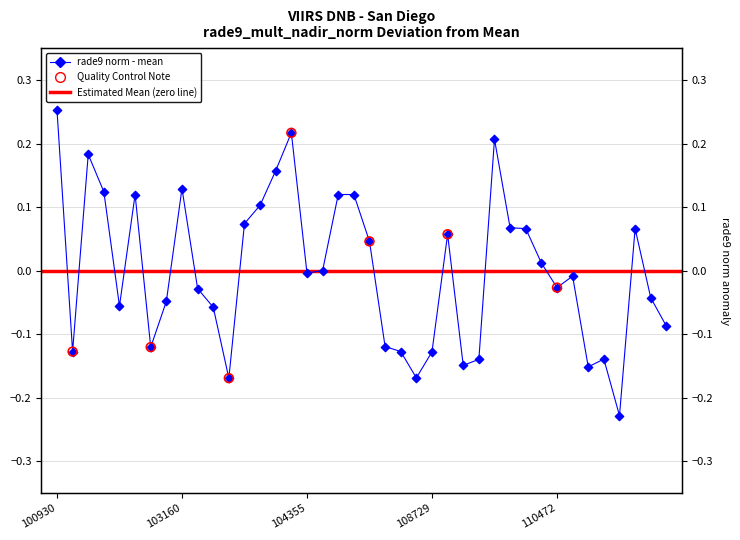

Between 107843 and 103160, which is larger?

103160